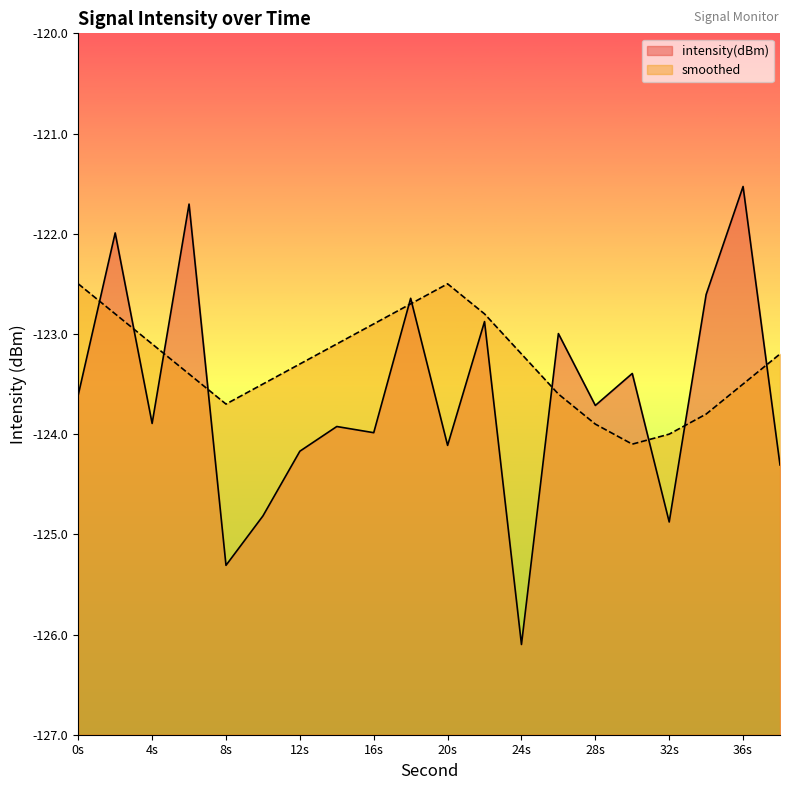

List the labels in order of intensity(dBm) value, largest first.

36, 6, 2, 34, 18, 22, 26, 30, 0, 28, 4, 14, 16, 20, 12, 38, 10, 32, 8, 24